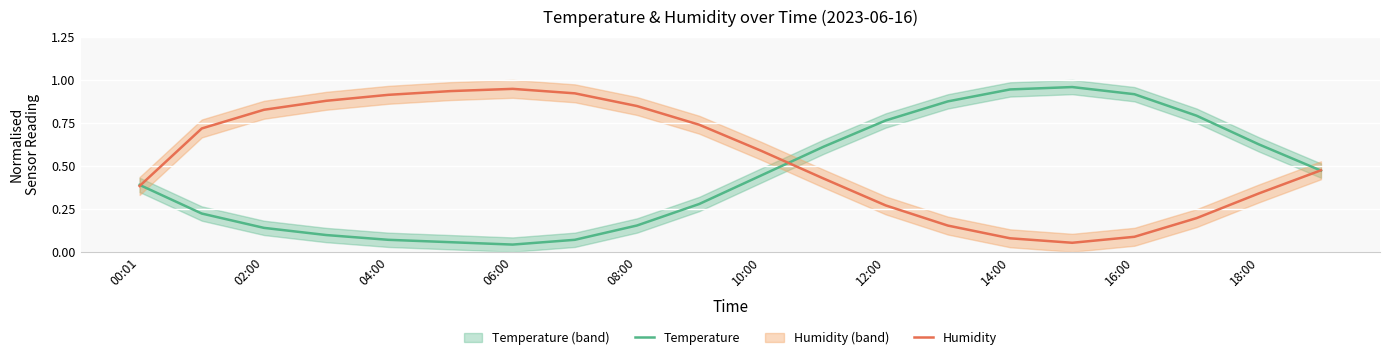

Rank the series by their average value, from lowest to highest.

Temperature, Humidity